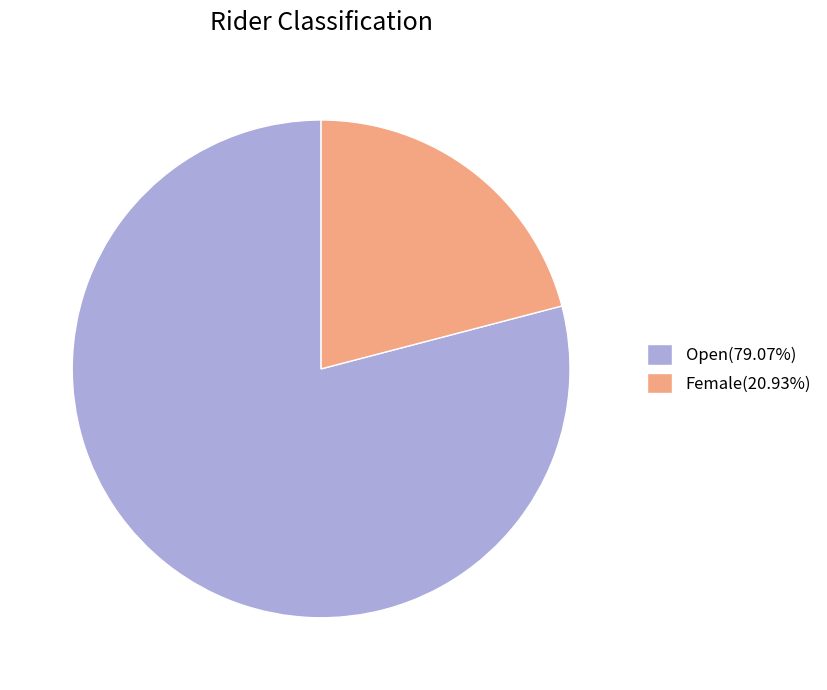

Which slice is the largest?

Open